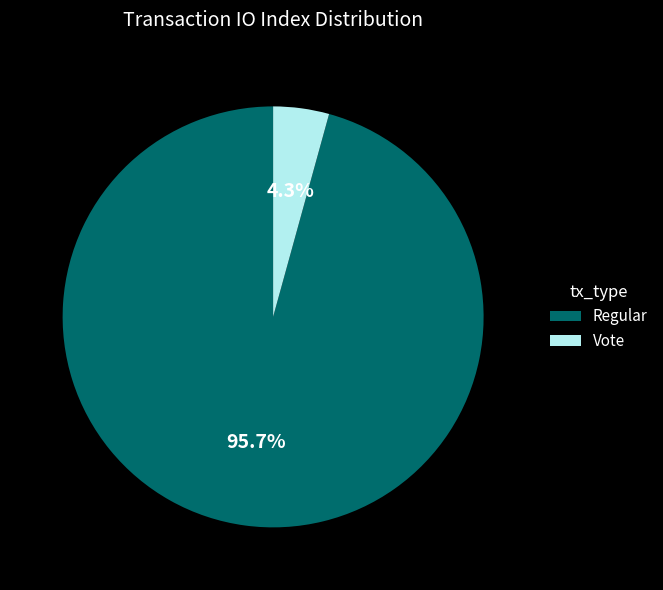

Which category accounts for the majority?

Regular